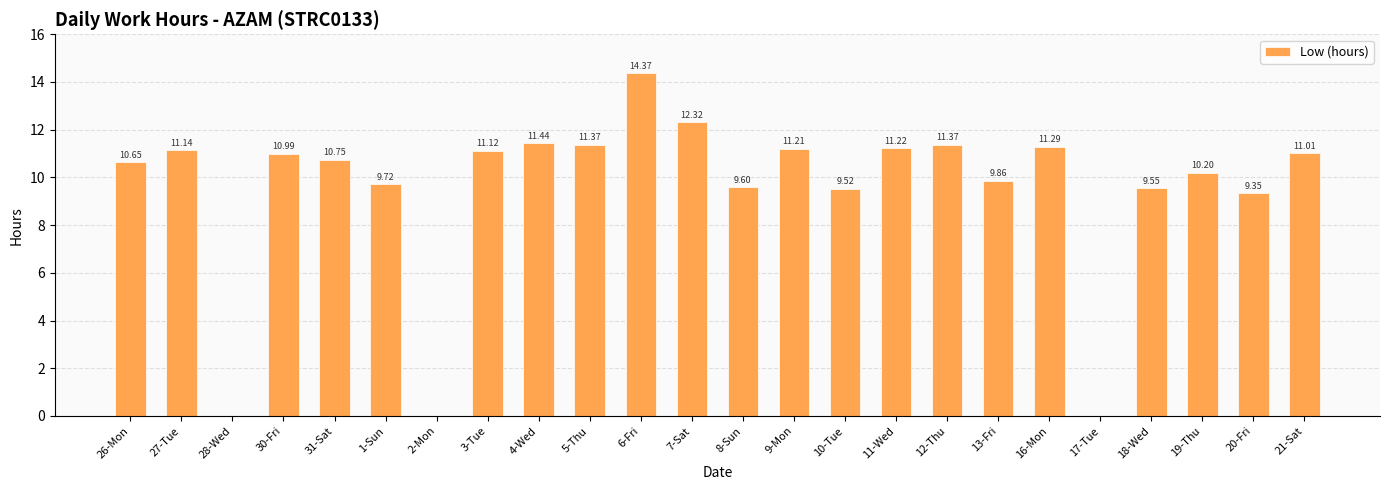

What is the sum of all values?

228.1